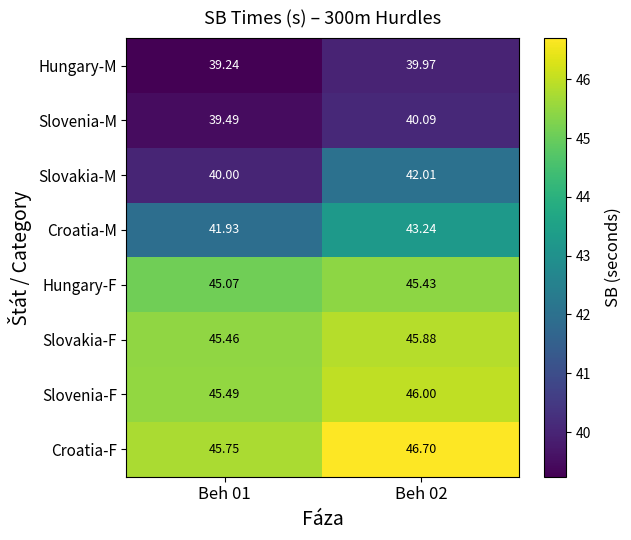

Which series has the widest spread of values?

Slovakia-M